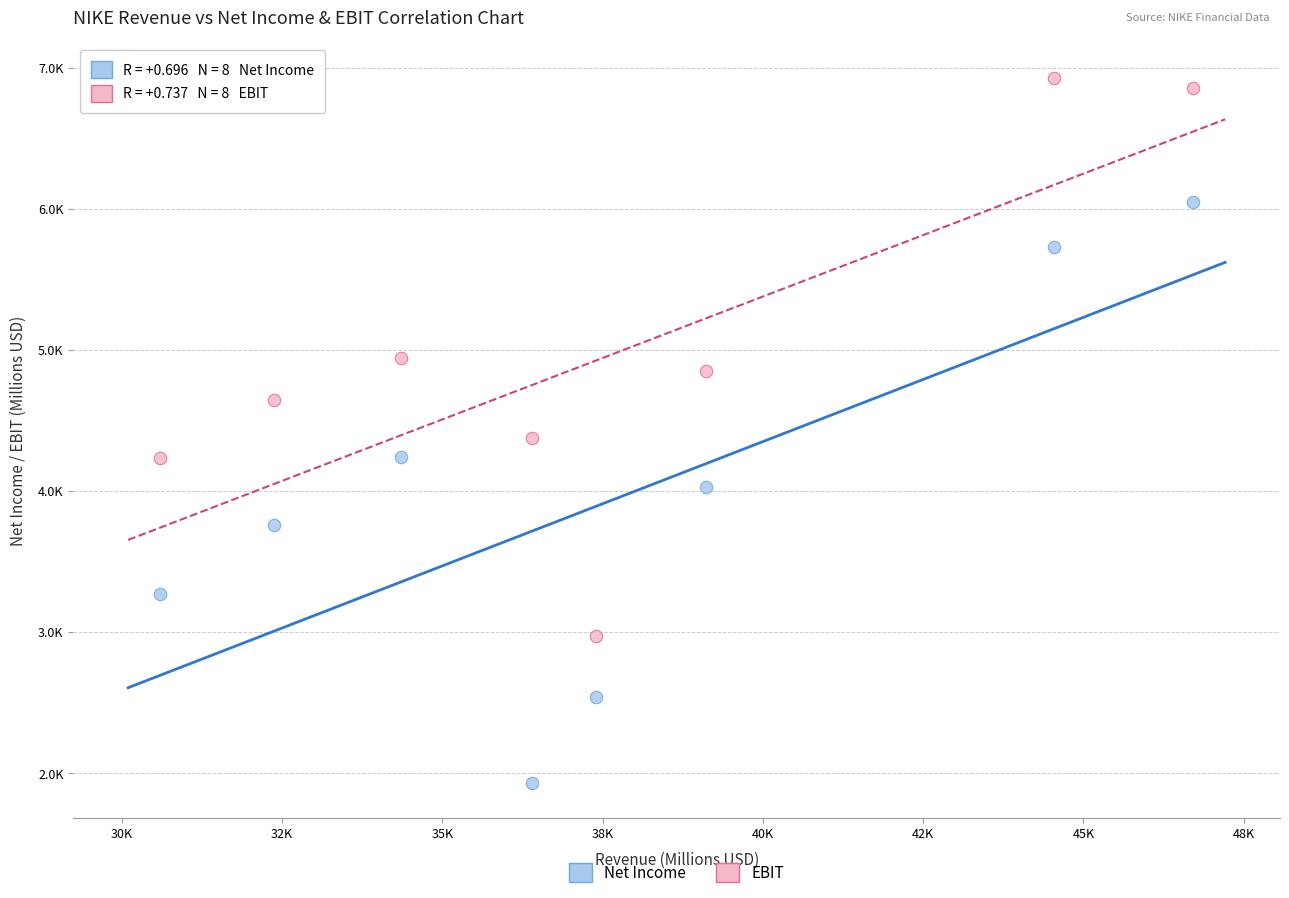

Which series contains the highest Y value?

EBIT